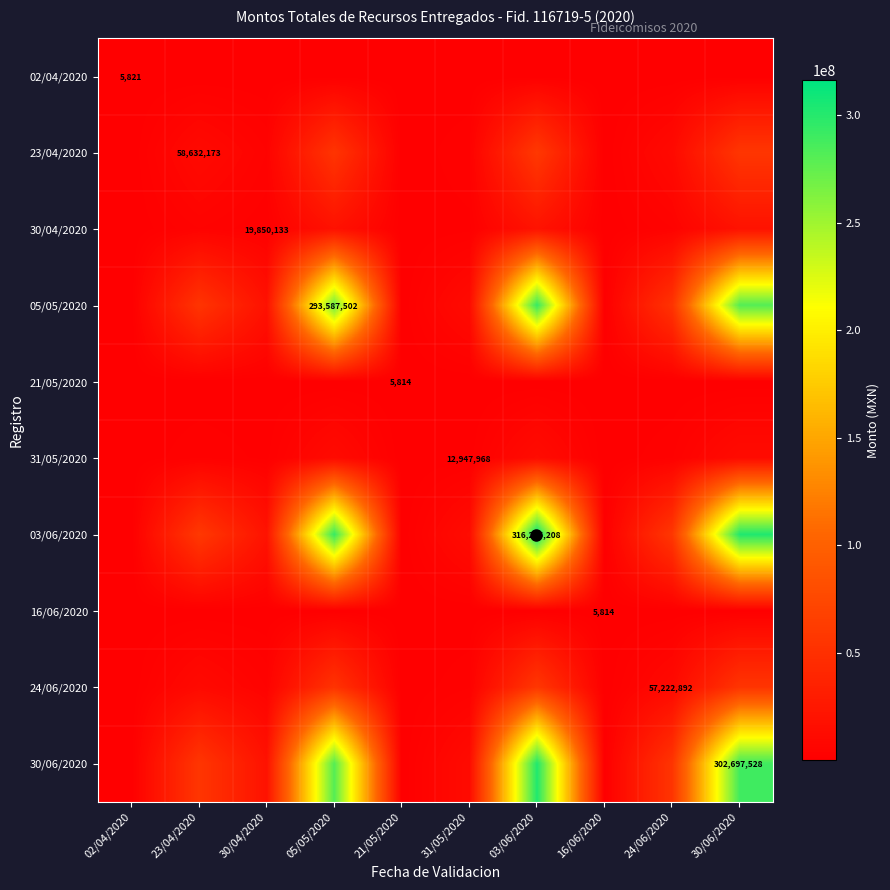

What is the difference between the maximum and minimum values in the 03/06/2020 series?

316219394.0